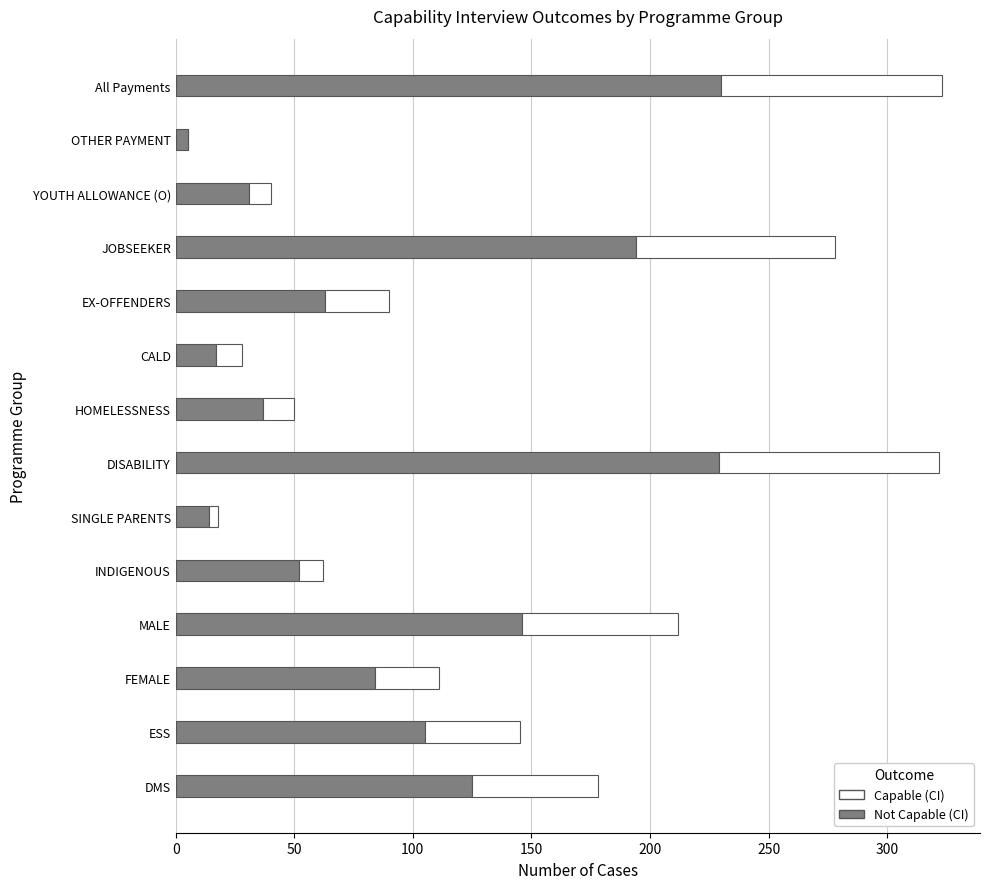

Count the number of categories in the chart.

14